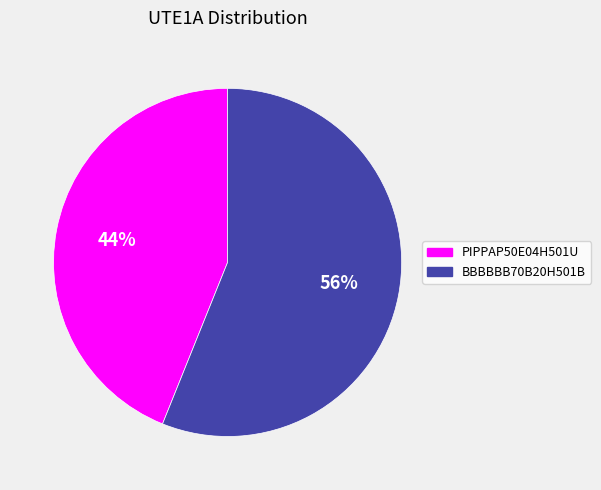

Is the sum of BBBBBB70B20H501B and PIPPAP50E04H501U greater than half?

Yes